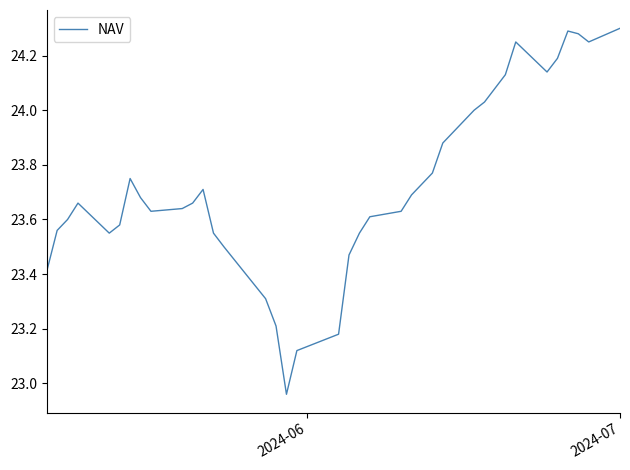

How many distinct data groups are displayed?

1